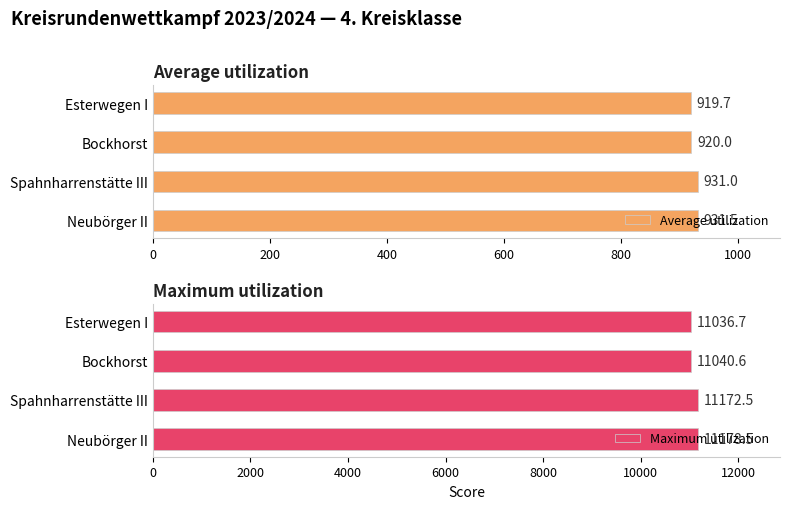

Which series has the largest range (max minus min)?

Maximum utilization